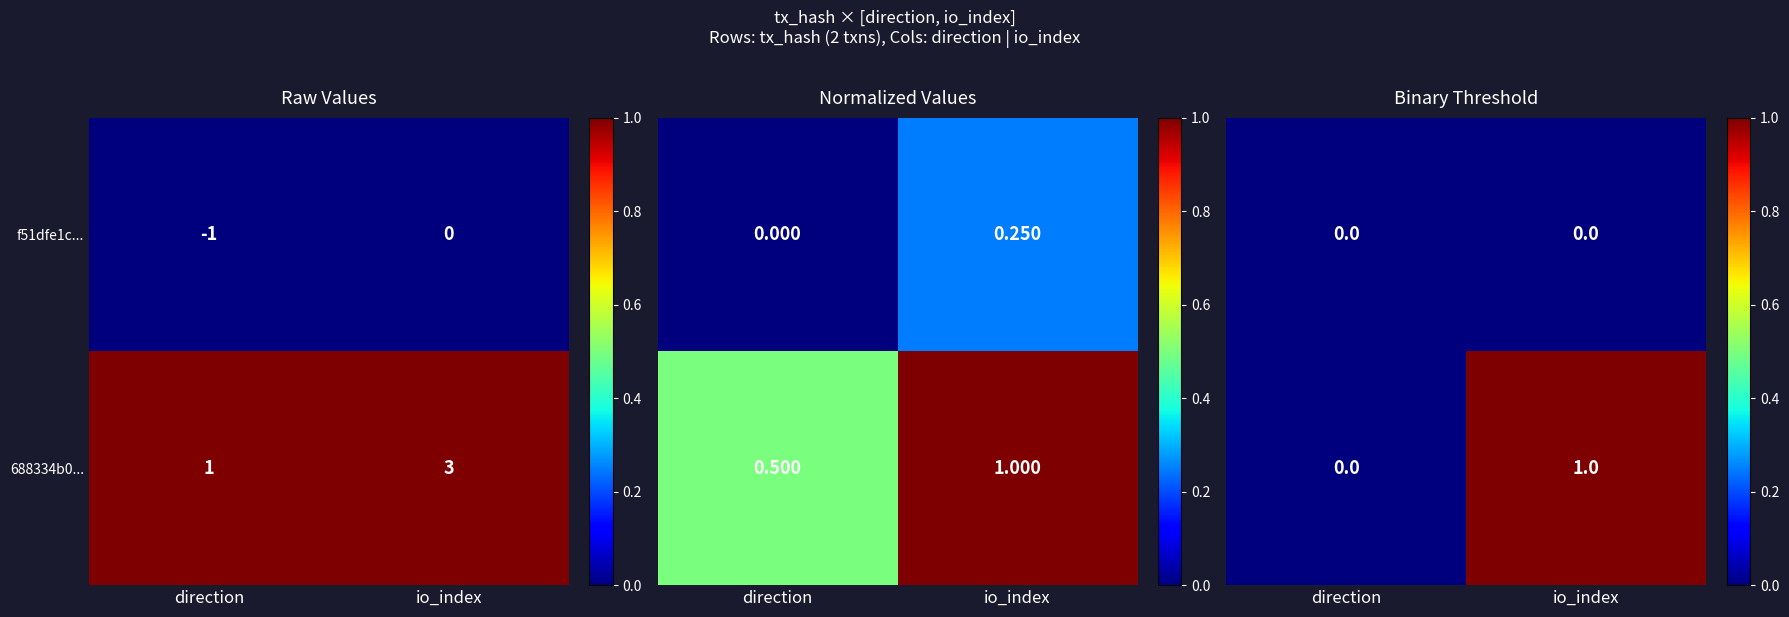

What is the greatest value displayed?

1